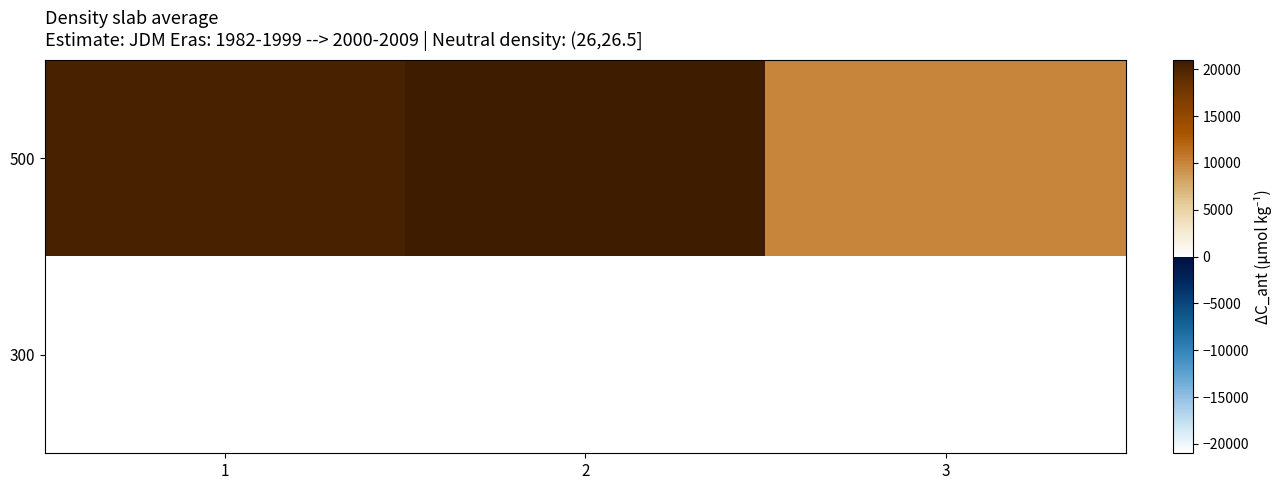

How many data points does each series have?

3